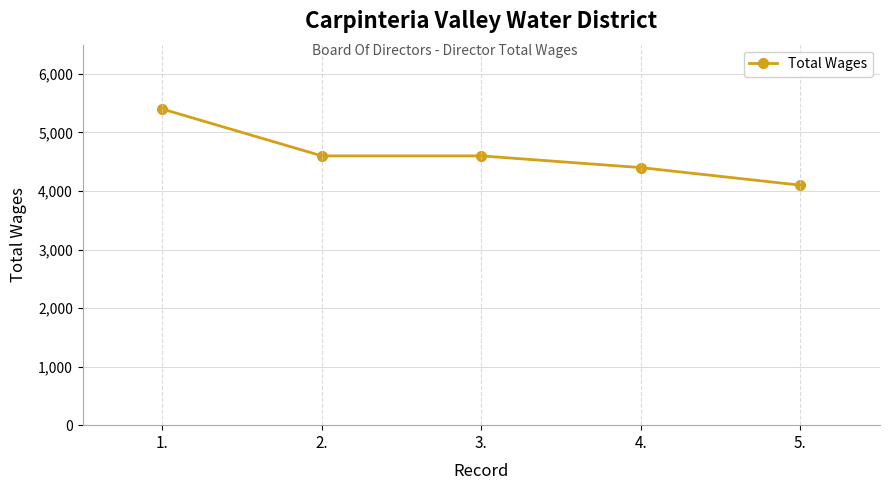

How many values are below 4600?

2